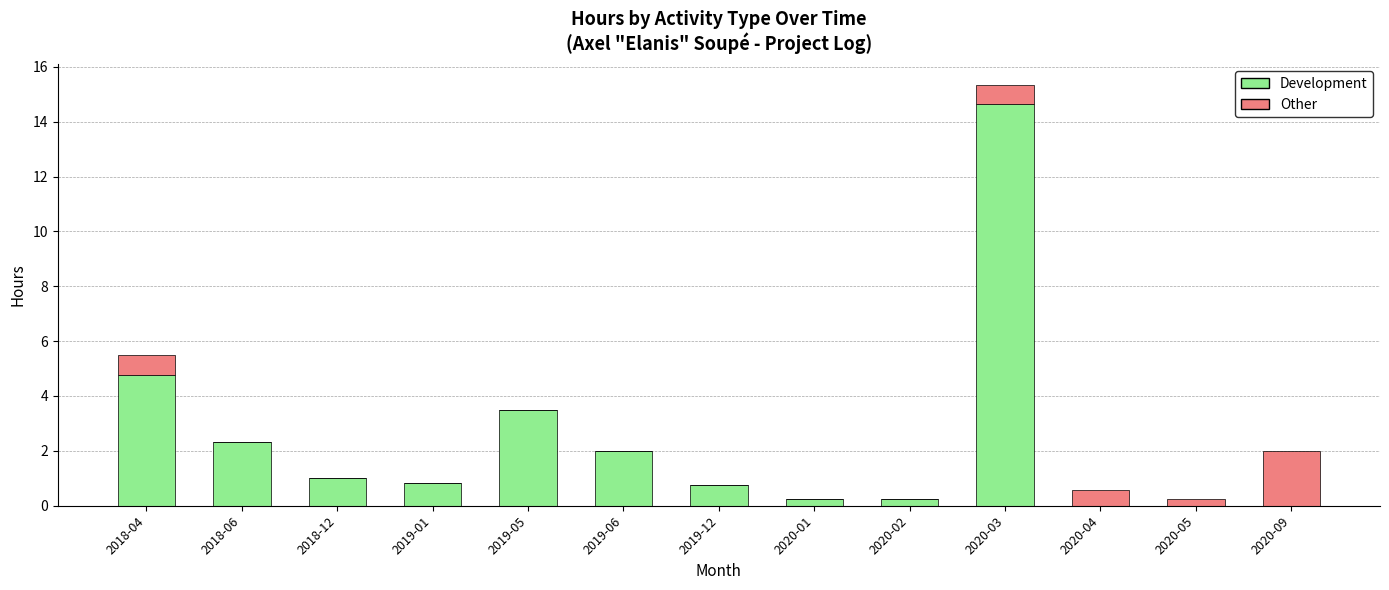

What is the total value across all series at 2019-05?

3.5